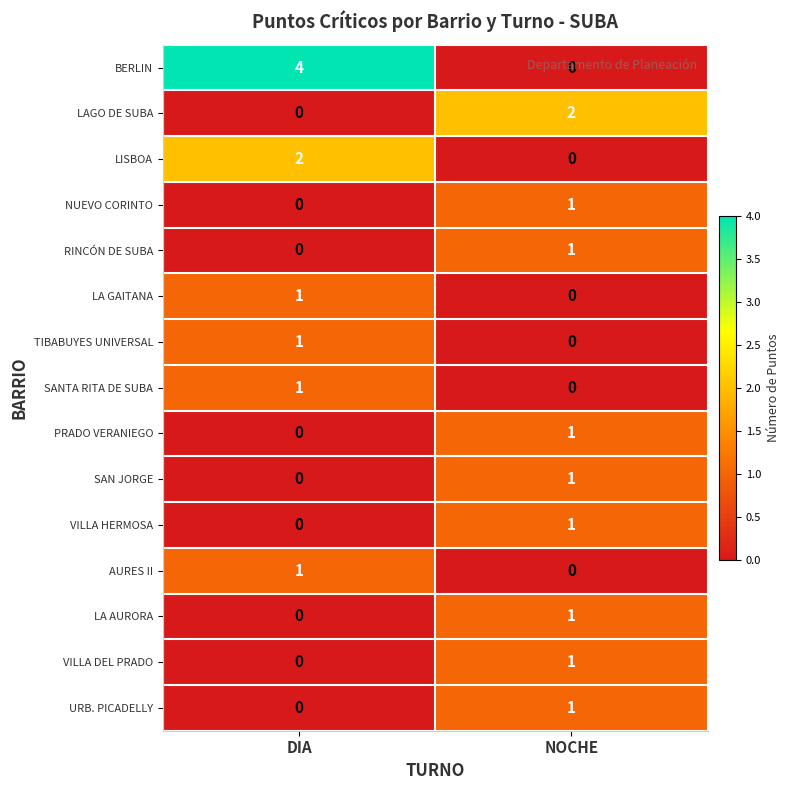

Rank the categories by RINCÓN DE SUBA value from highest to lowest.

NOCHE, DIA